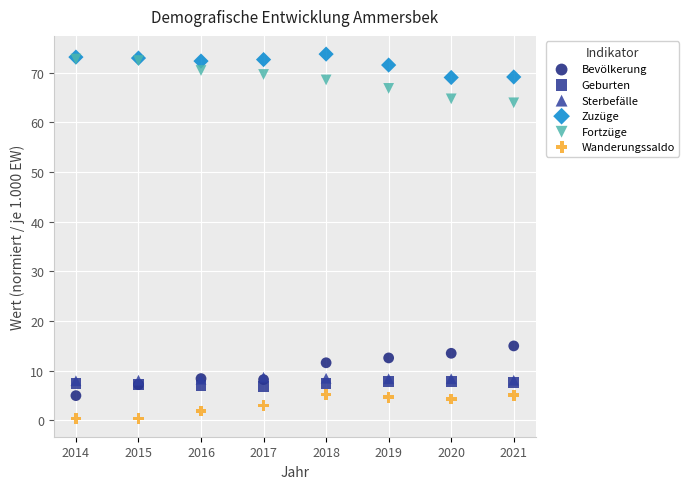

Which series contains the lowest Y value?

Wanderungssaldo